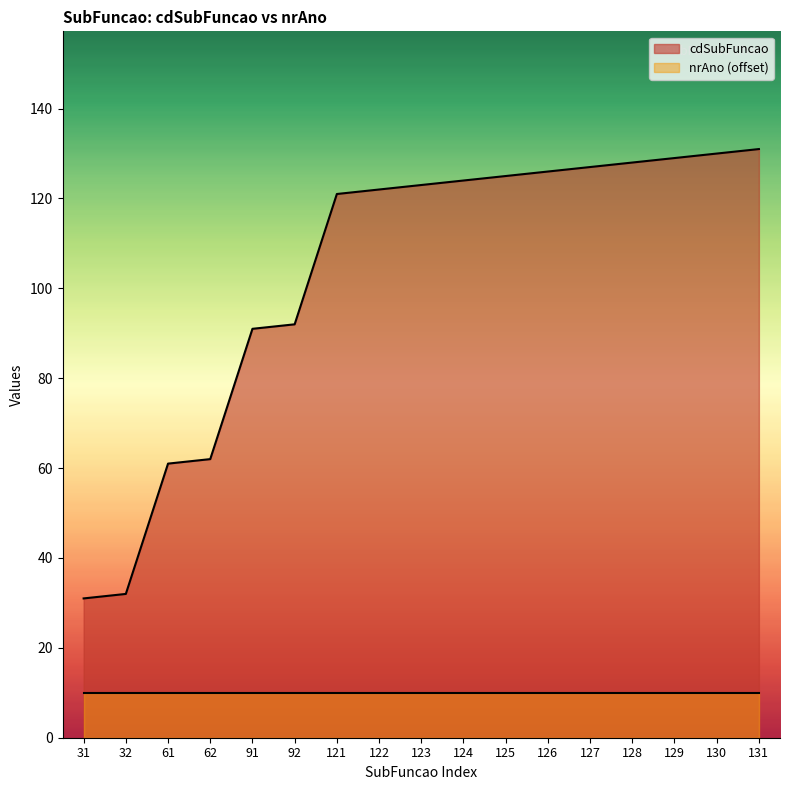

Read the value at 122, to the nearest 50.

100